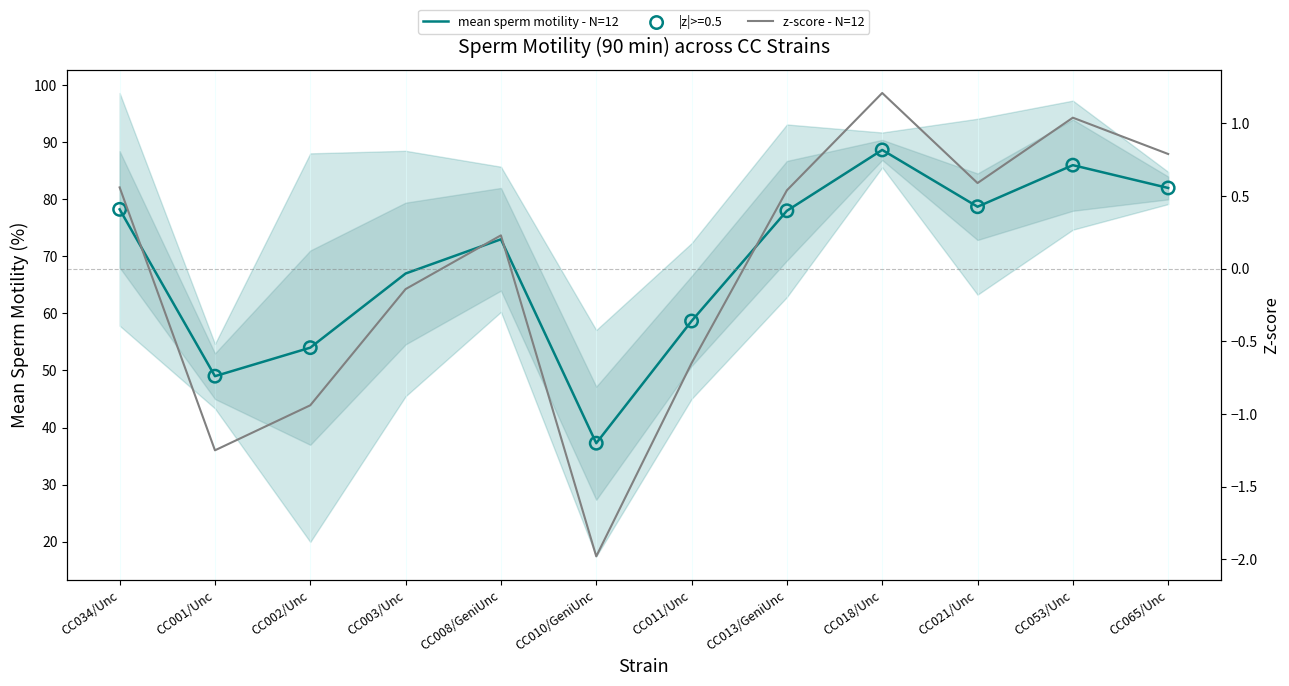

At how many categories does at least one series exceed 68?

7